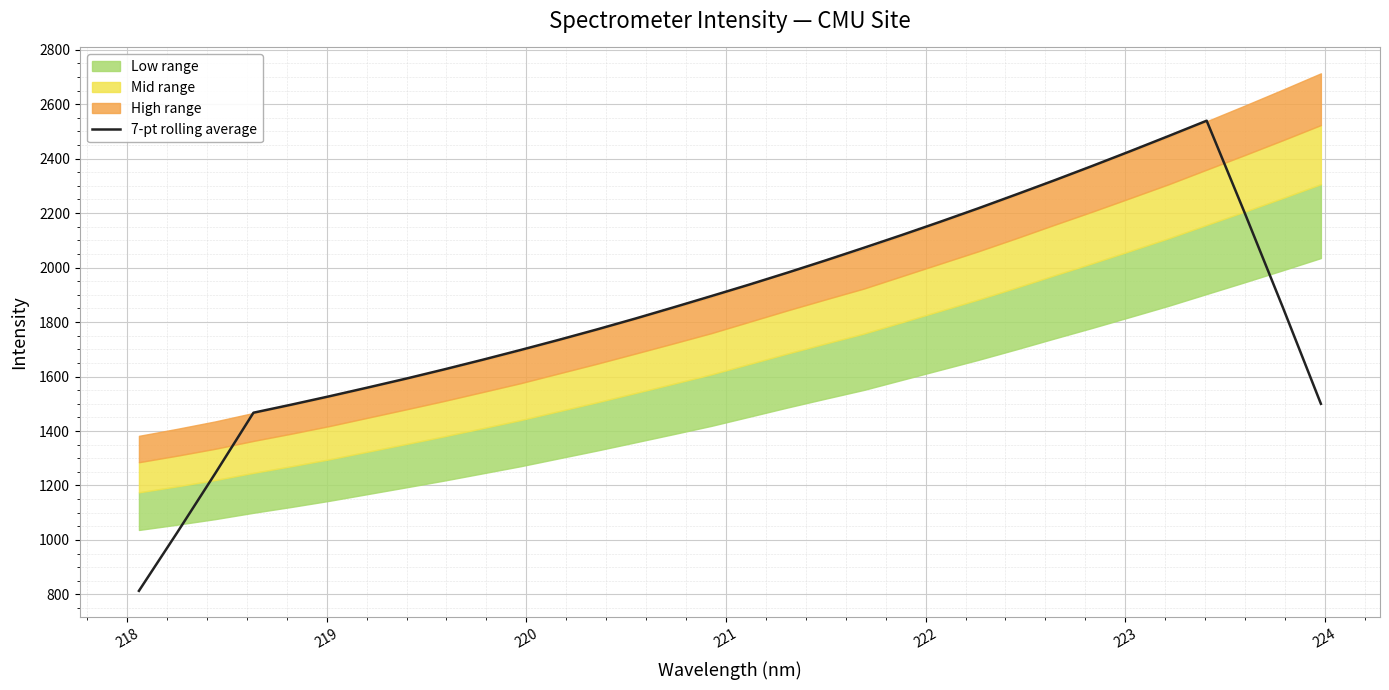

What is the lowest value of the 7-pt rolling average series?

813.1